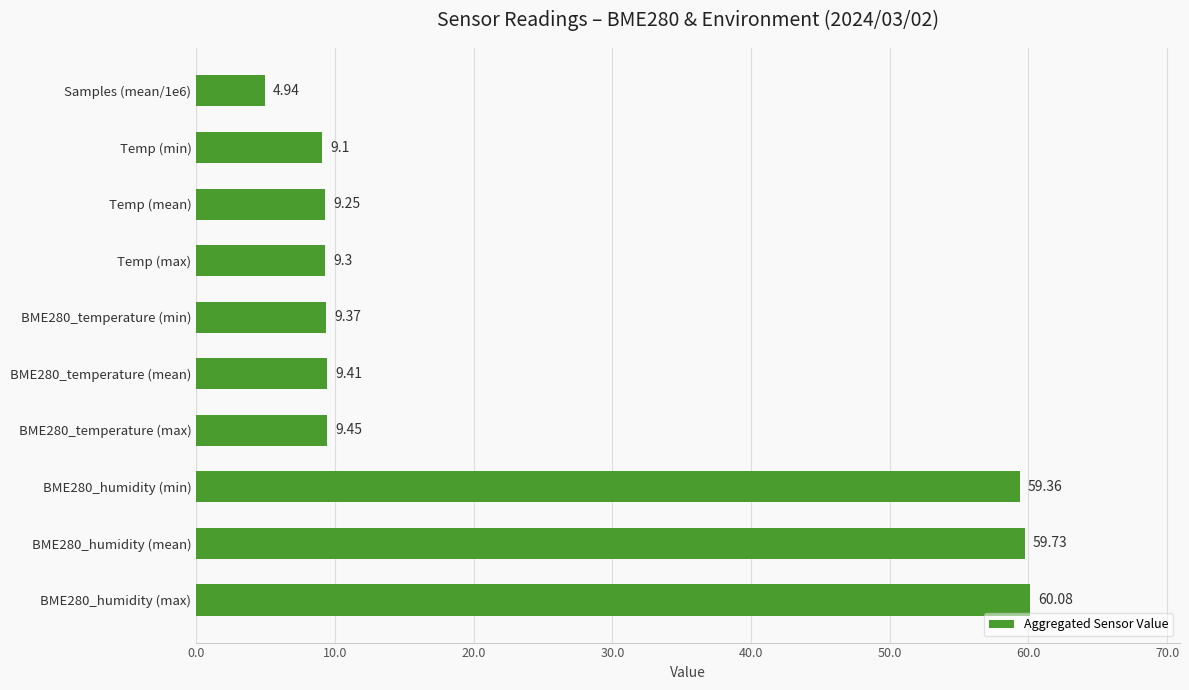

Rank the categories by value from lowest to highest.

Samples (mean/1e6), Temp (min), Temp (mean), Temp (max), BME280_temperature (min), BME280_temperature (mean), BME280_temperature (max), BME280_humidity (min), BME280_humidity (mean), BME280_humidity (max)